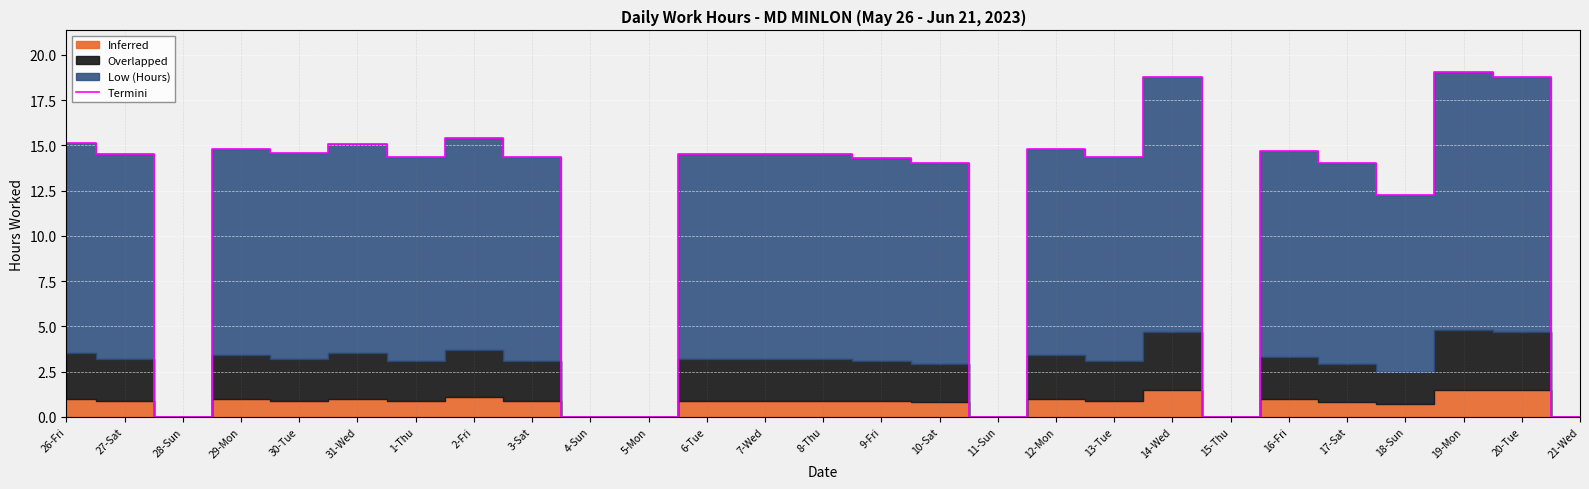

Which category has the lowest value across all series?

28-Sun